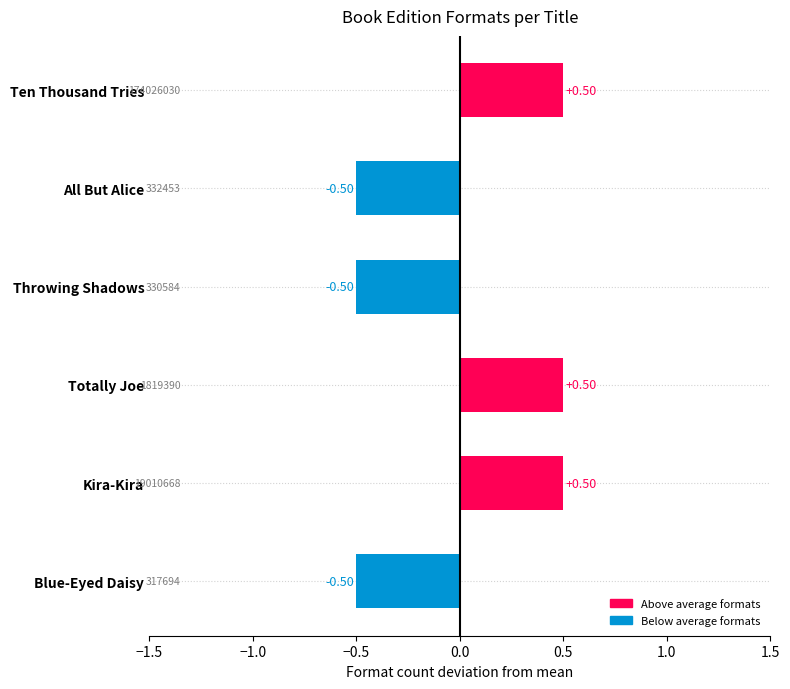

How many values exceed 0?

3